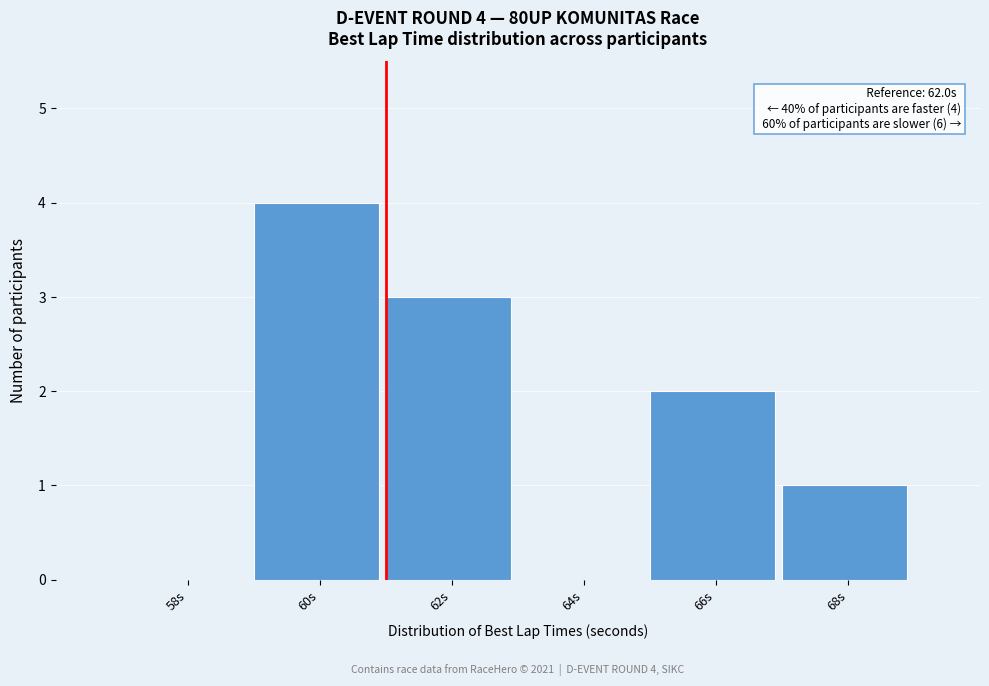

Reading right to left, transcribe all the data shown in this chart.

68s=1	66s=2	64s=0	62s=3	60s=4	58s=0